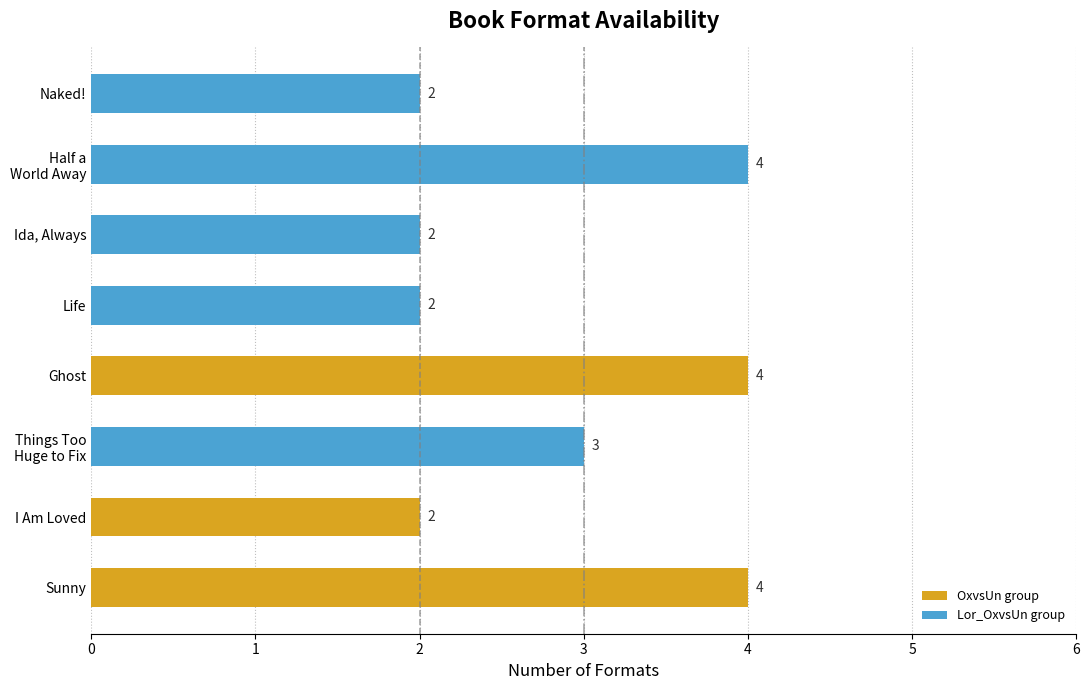

What is the maximum value shown in the chart?

4